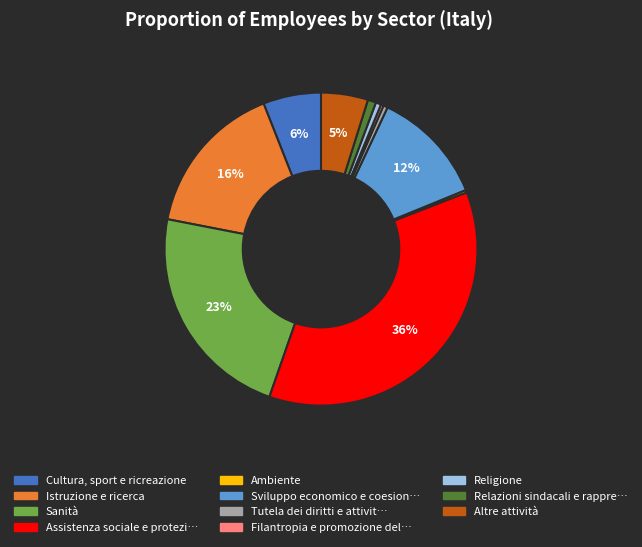

To the nearest percent, what is the average slice percentage?

9%